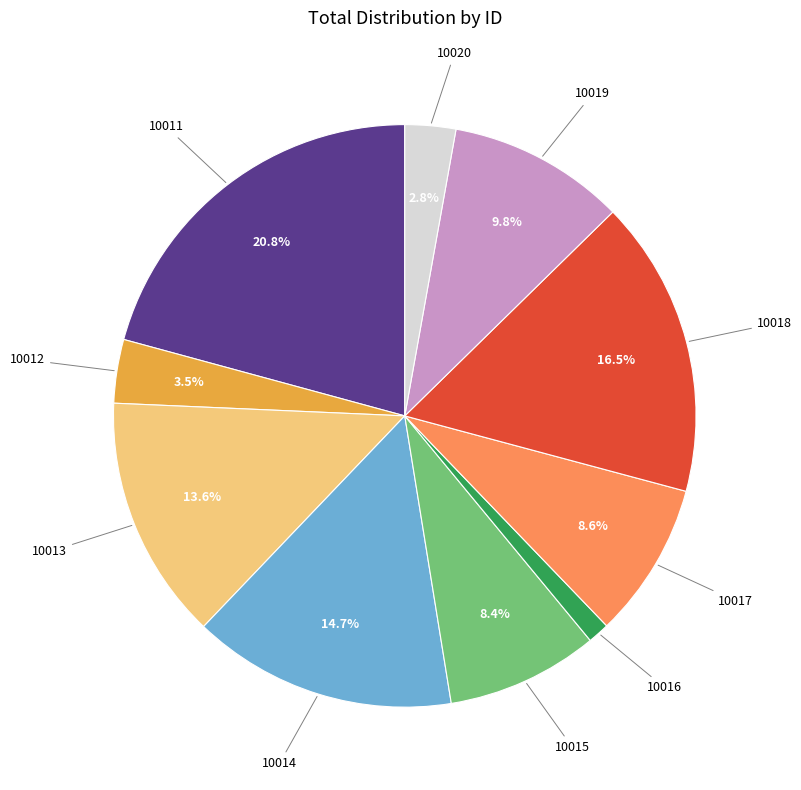

Count the number of slices in the pie.

10